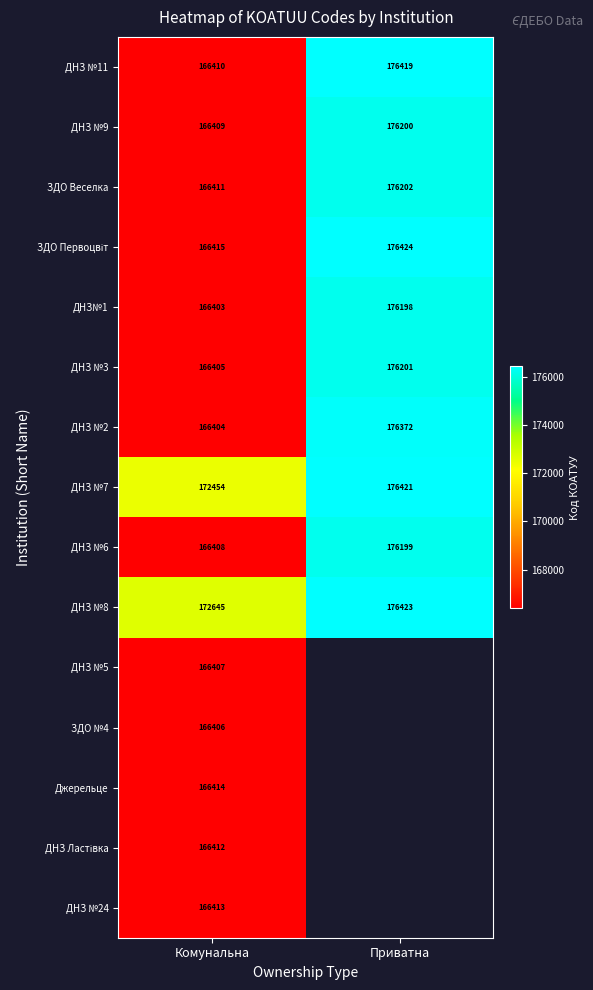

Which has a higher value, Комунальна or Приватна?

Приватна